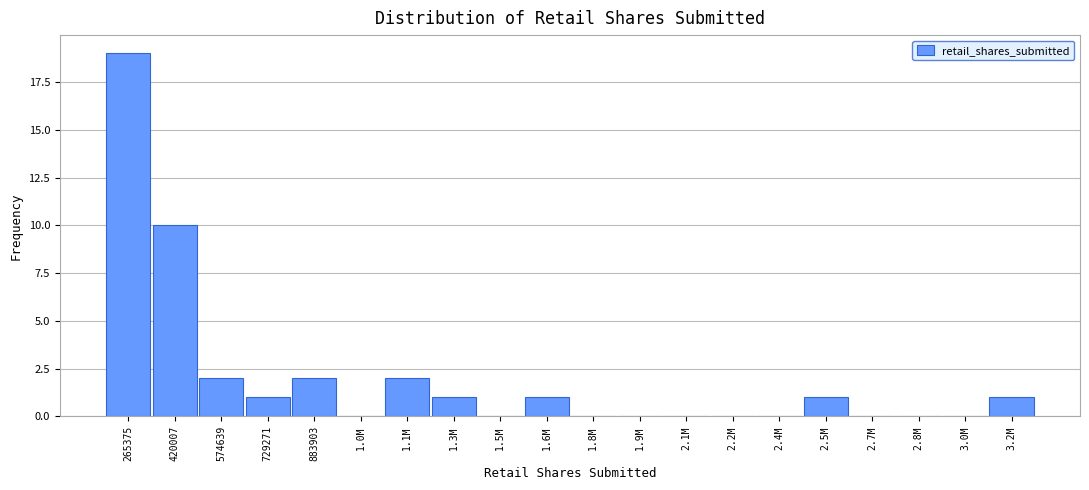

Reading right to left, what are all the values shown in this chart?

3.2M=1	3.0M=0	2.8M=0	2.7M=0	2.5M=1	2.4M=0	2.2M=0	2.1M=0	1.9M=0	1.8M=0	1.6M=1	1.5M=0	1.3M=1	1.1M=2	1.0M=0	883903=2	729271=1	574639=2	420007=10	265375=19